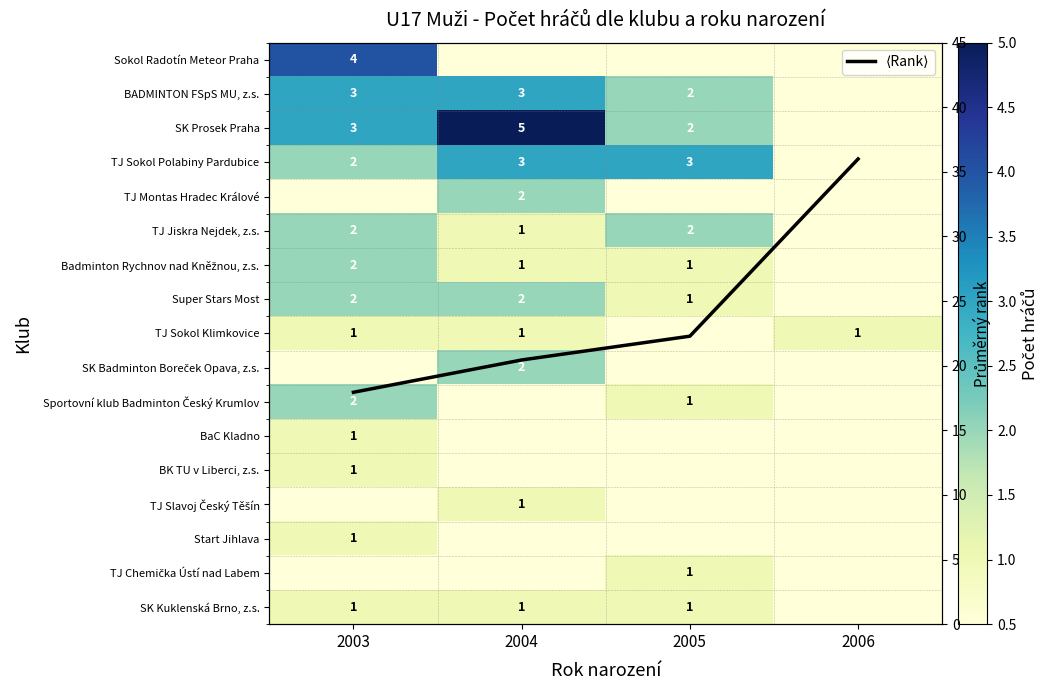

The SK Prosek Praha series shows -2.2 at 2006. True or false?

False